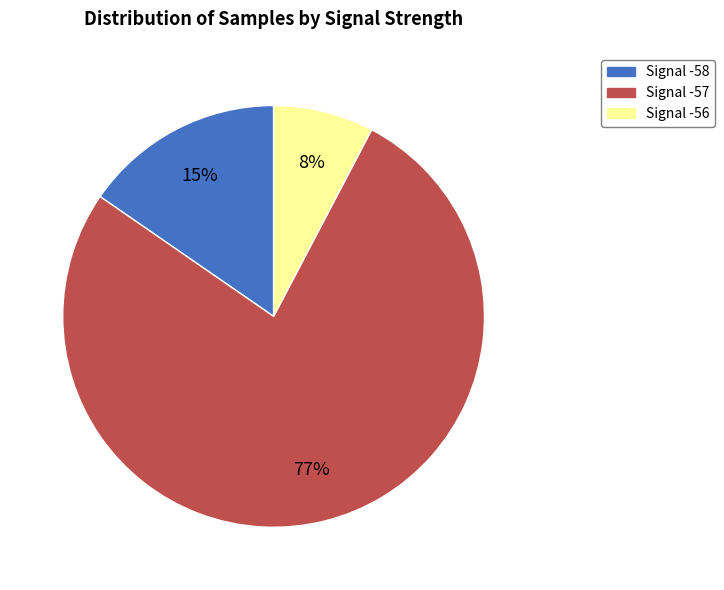

Approximately how many times larger is the value at Signal -56 compared to Signal -57?

0.1